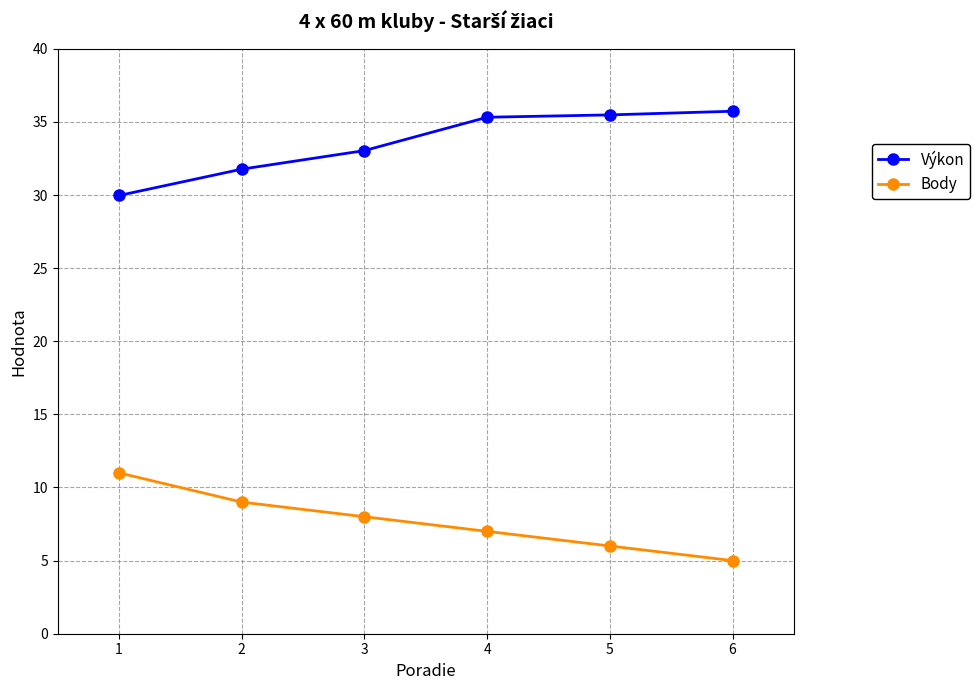

What is the spread (max minus min) of values at 4?

28.3